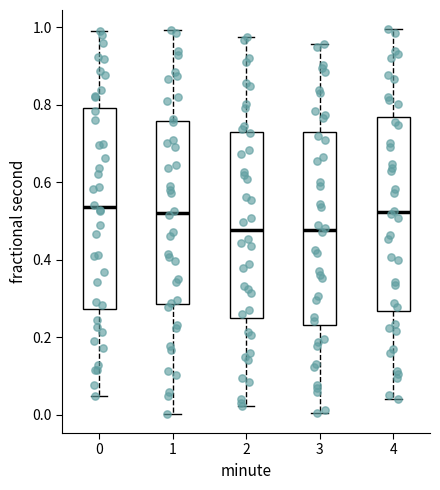

Where does the median line of the box at x = 1 sit on the y-axis? The values are not printed on the chart, so give them approximately, as read against the axis.

0.52